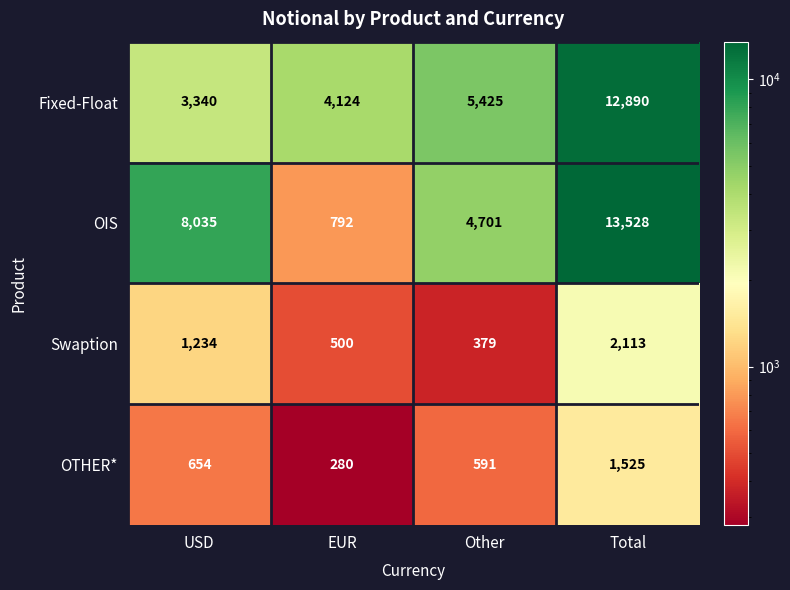

At which category does the chart reach its peak across all series?

Total